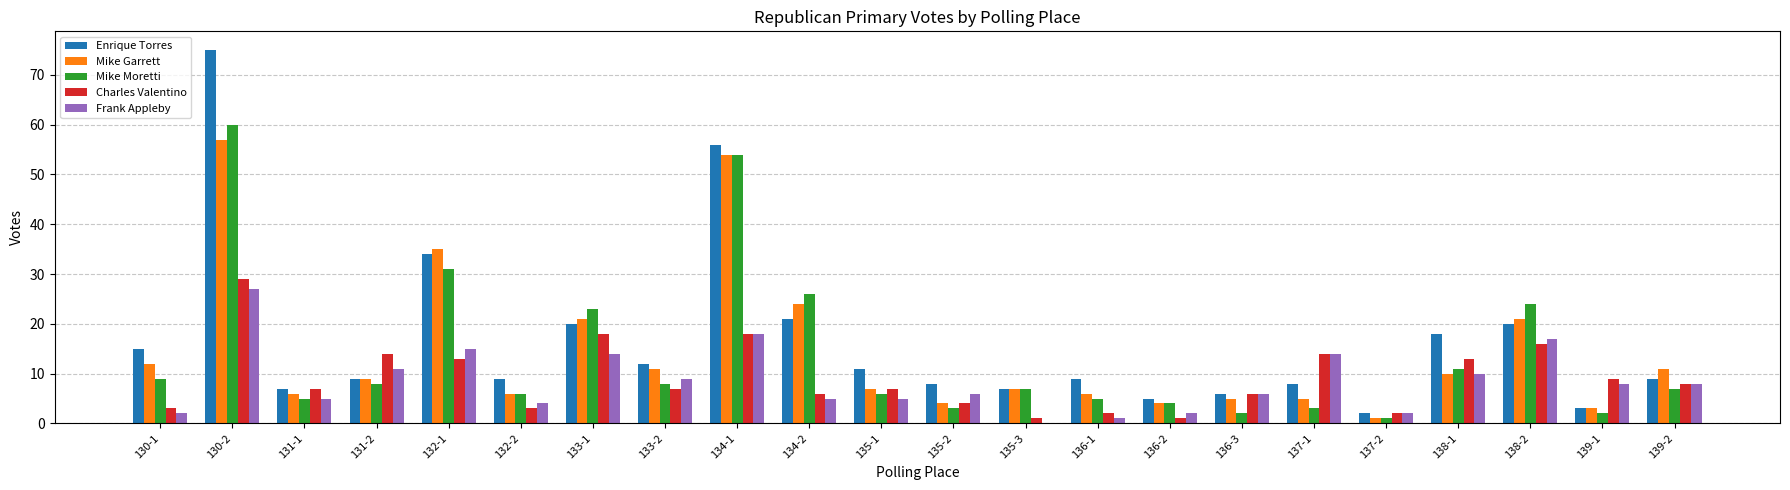

Are the bars horizontal?

No